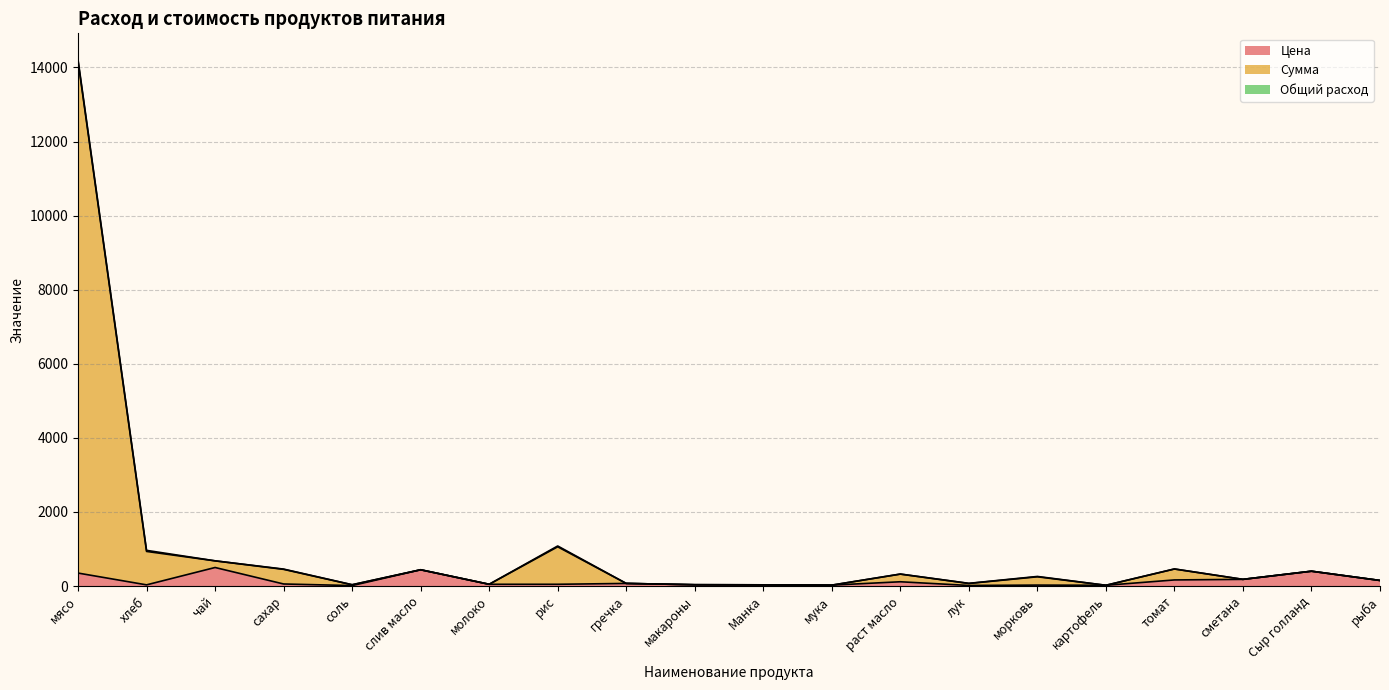

What is the sum of the Цена values at томат and сметана?

344.3